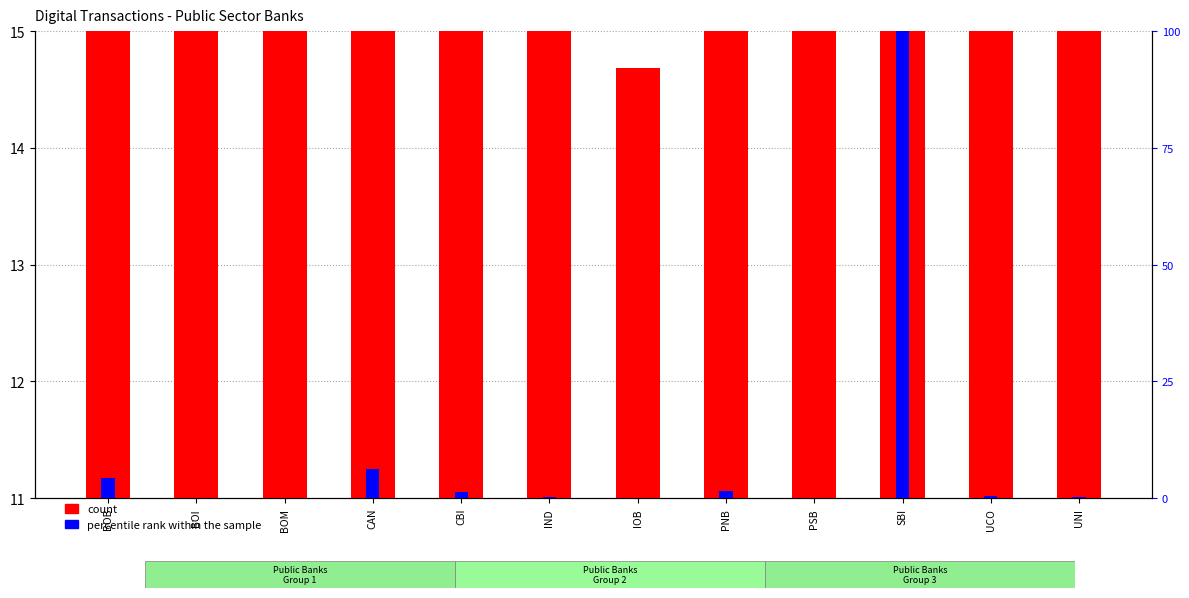

Does the chart contain stacked bars?

No